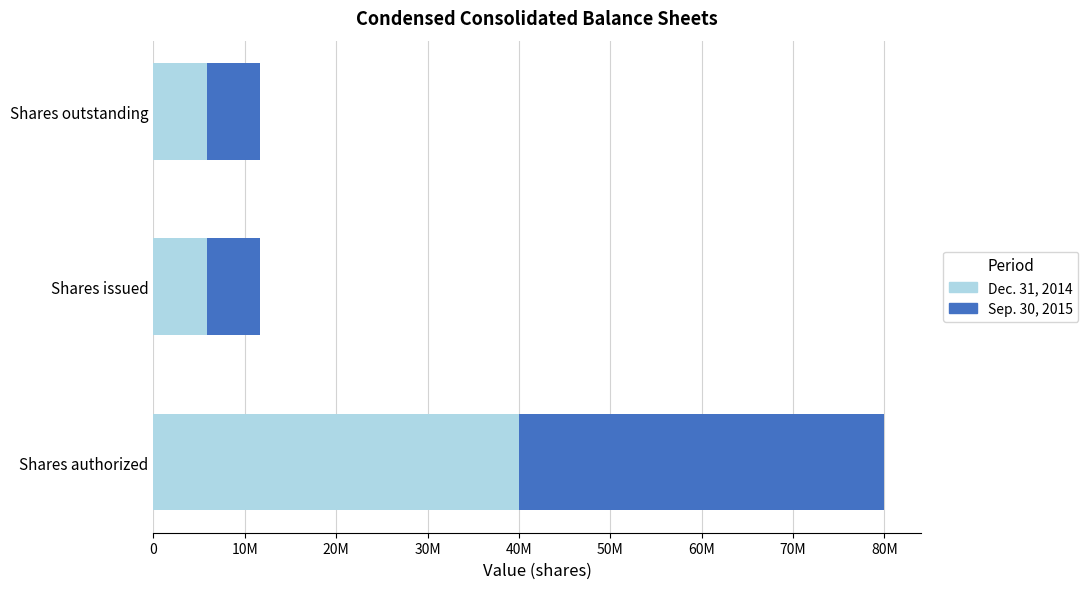

What are all the series names shown in the legend?

Dec. 31, 2014, Sep. 30, 2015